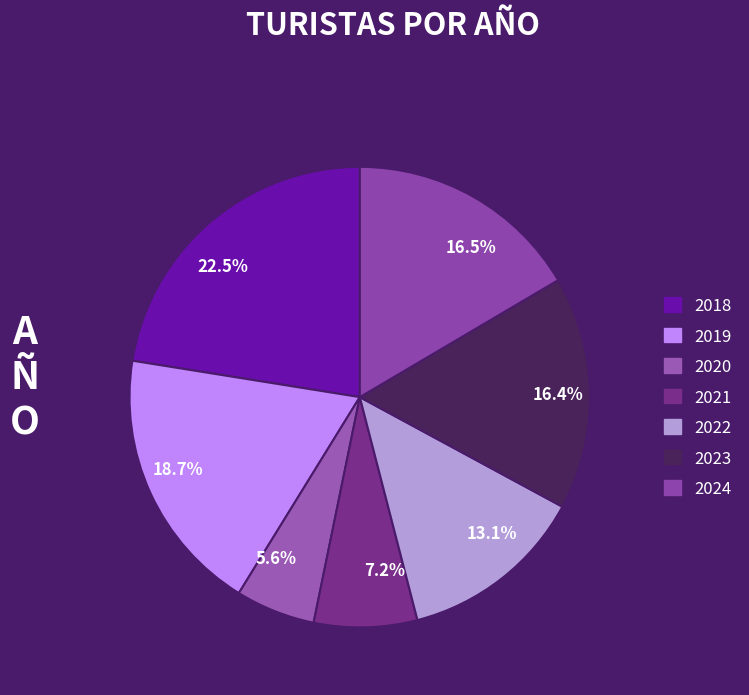

To the nearest percent, what portion does 2023 represent?

16%